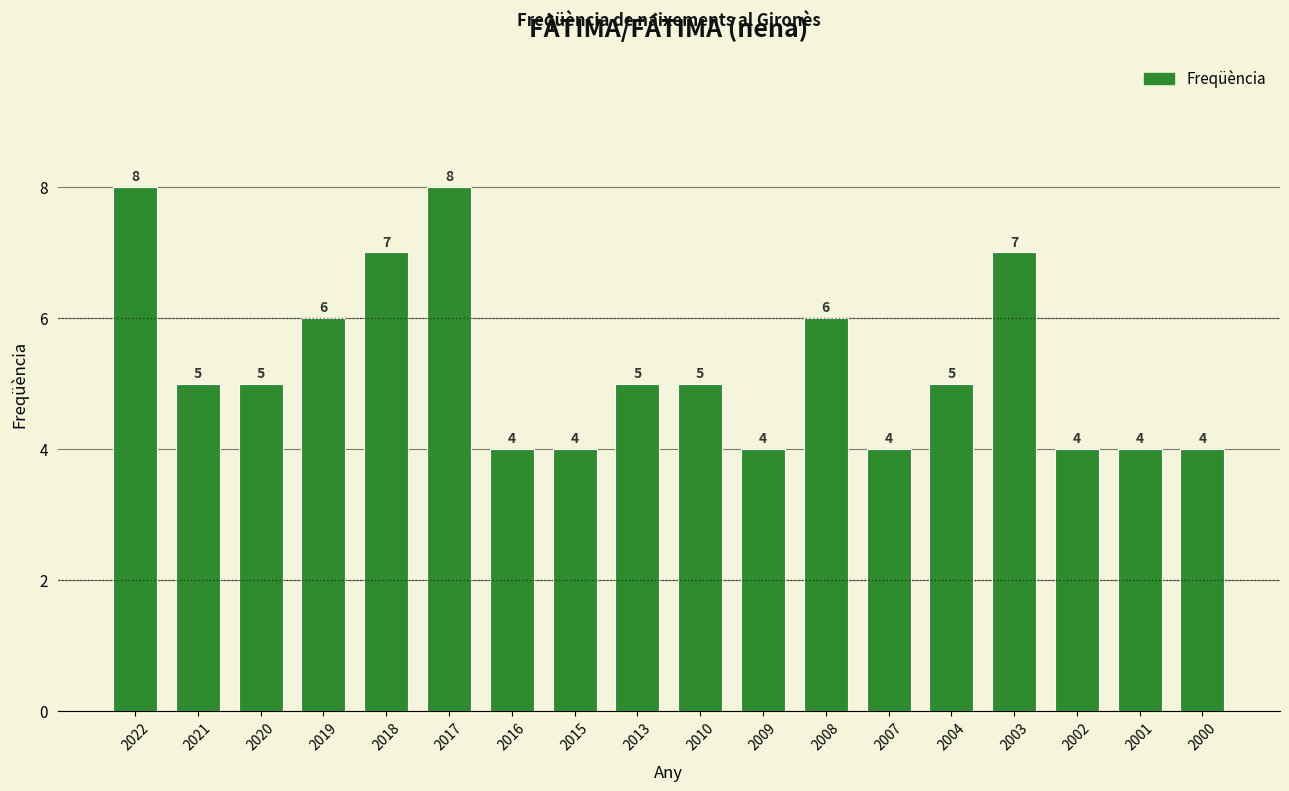

How many values are between 4 and 6?

14